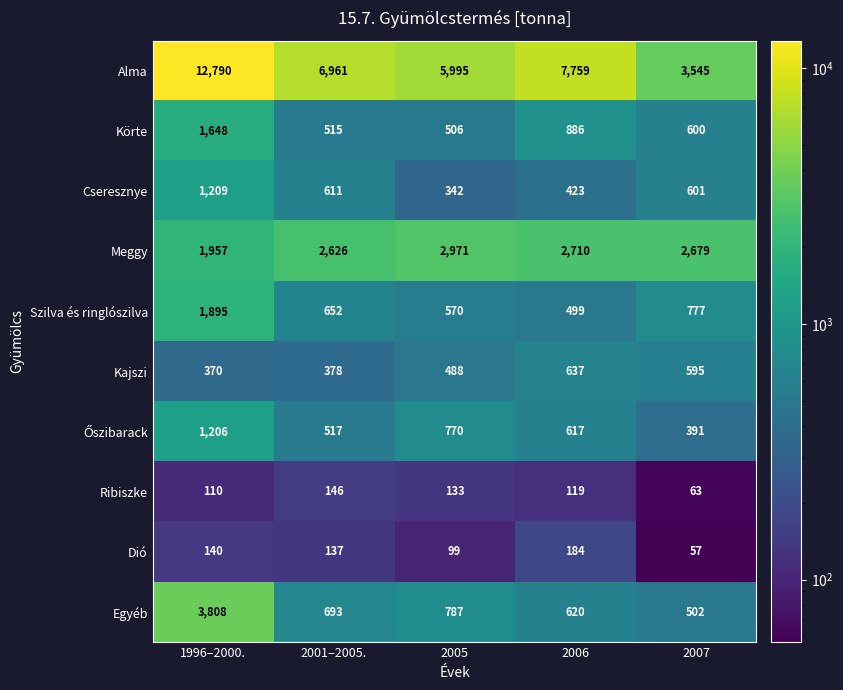

What is the difference between the maximum and minimum values in the Dió series?

127